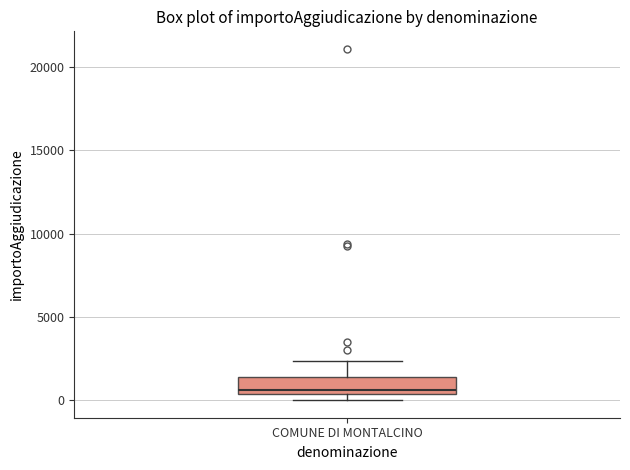

Where is the upper edge of the box for COMUNE DI MONTALCINO on the y-axis? The values are not printed on the chart, so give them approximately, as read against the axis.

1500